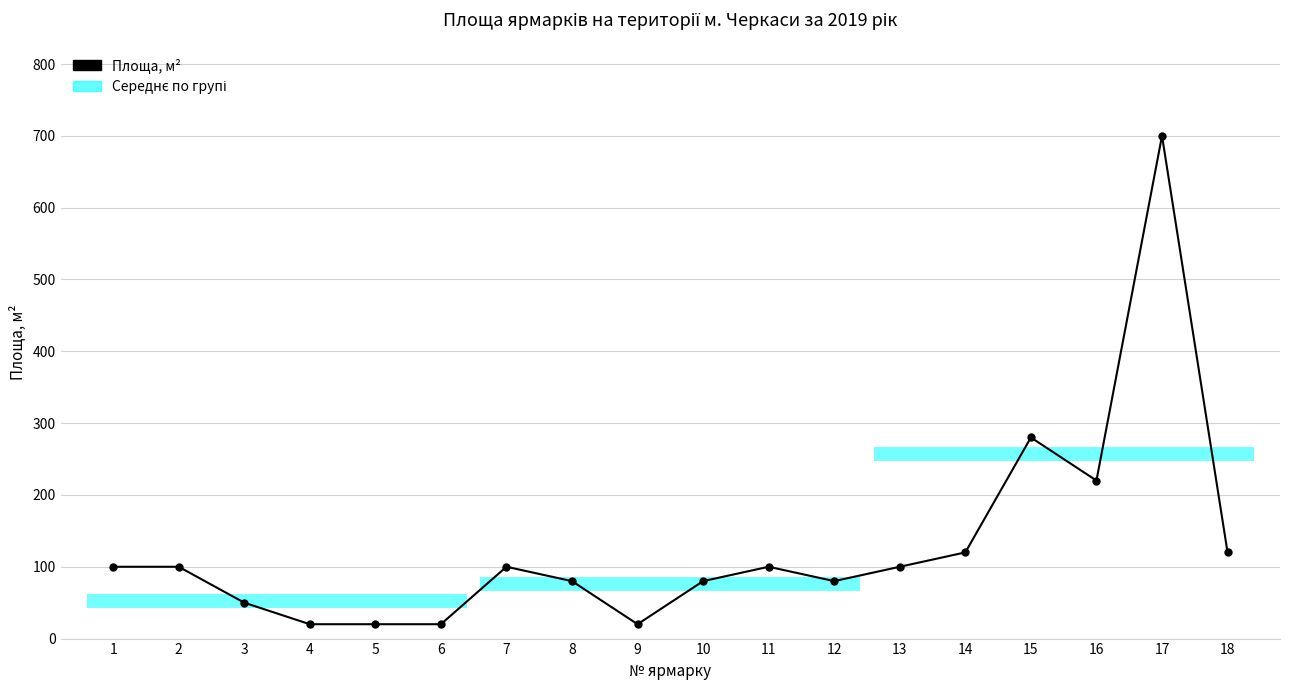

How many data points are less than 100?

8